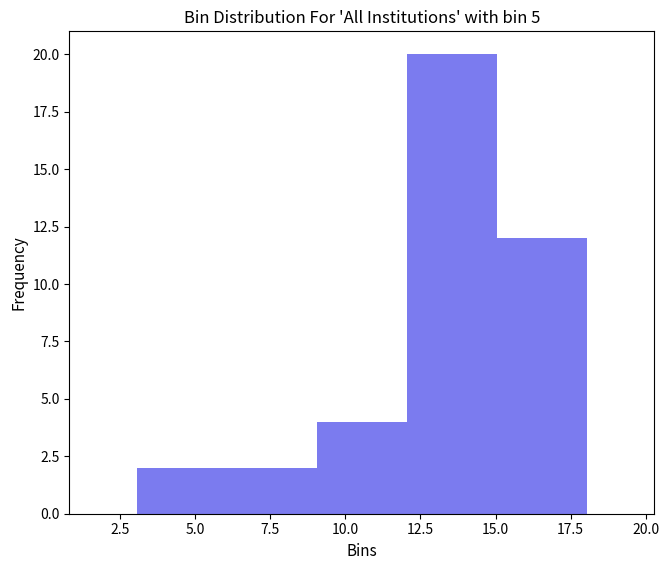

Reading left to right, list every bar in this chart as the range it spans on the x-axis followed by its height. Neither the bar edges nor the heights are printed on the chart, so give them approximately, as read against the axes.

3 to 6: 2
6 to 9: 2
9 to 12: 4
12 to 15: 20
15 to 18: 12